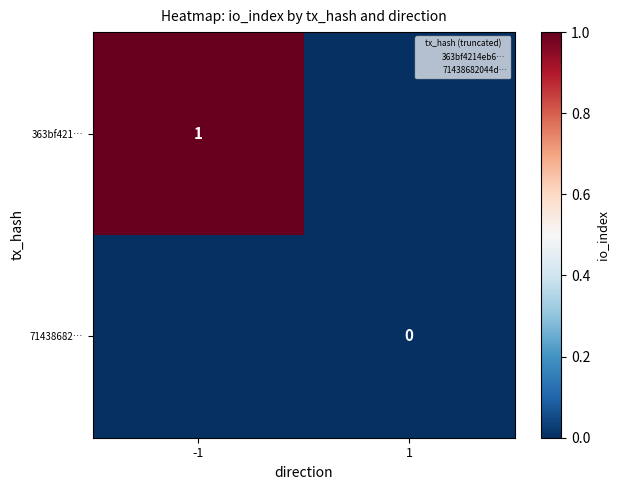

The value of 363bf421… at -1 is 1. True or false?

True